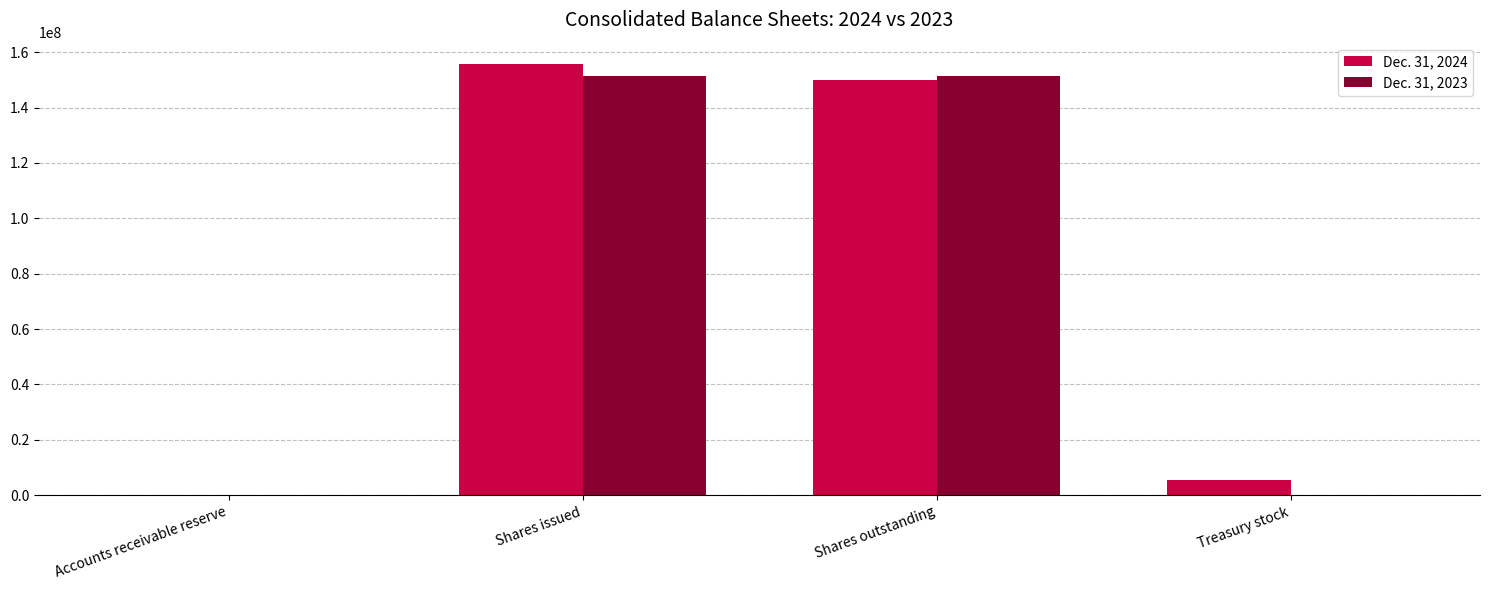

How many series are shown in this chart?

2